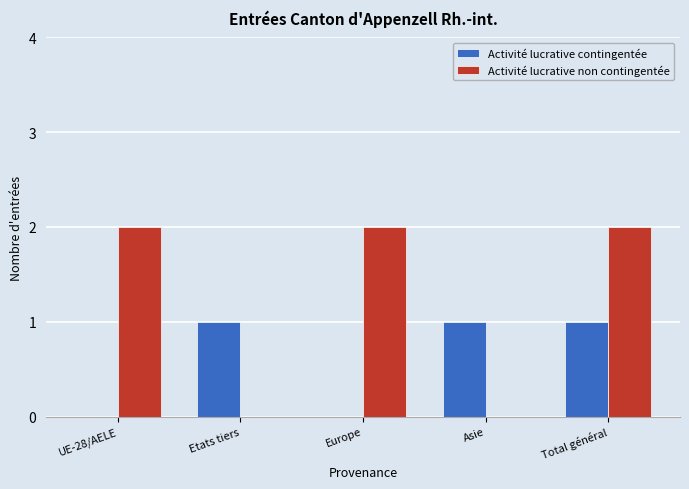

What is the sum of all Activité lucrative contingentée values?

3